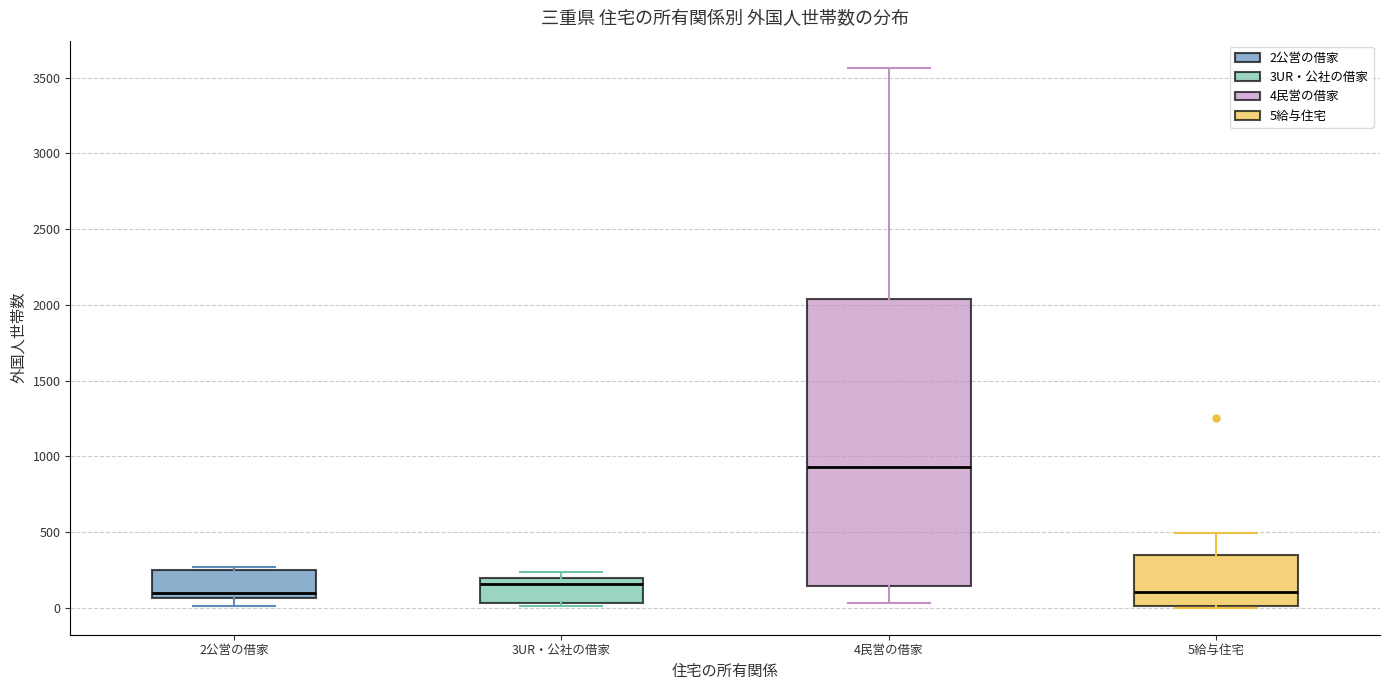

Reading left to right, transcribe this box plot: for each box, give where its median line is, the range the box spans, and where its two whiskers end, as read against the y-axis. The values are not printed on the chart, so give them approximately, as read against the axis.

2公営の借家: median 100, box 50 to 250, whiskers 0 to 250 (just above the box's upper edge)
3UR・公社の借家: median 150, box 50 to 200, whiskers 0 to 250
4民営の借家: median 950, box 150 to 2050, whiskers 50 to 3550
5給与住宅: median 100, box 0 to 350, whiskers 0 to 500